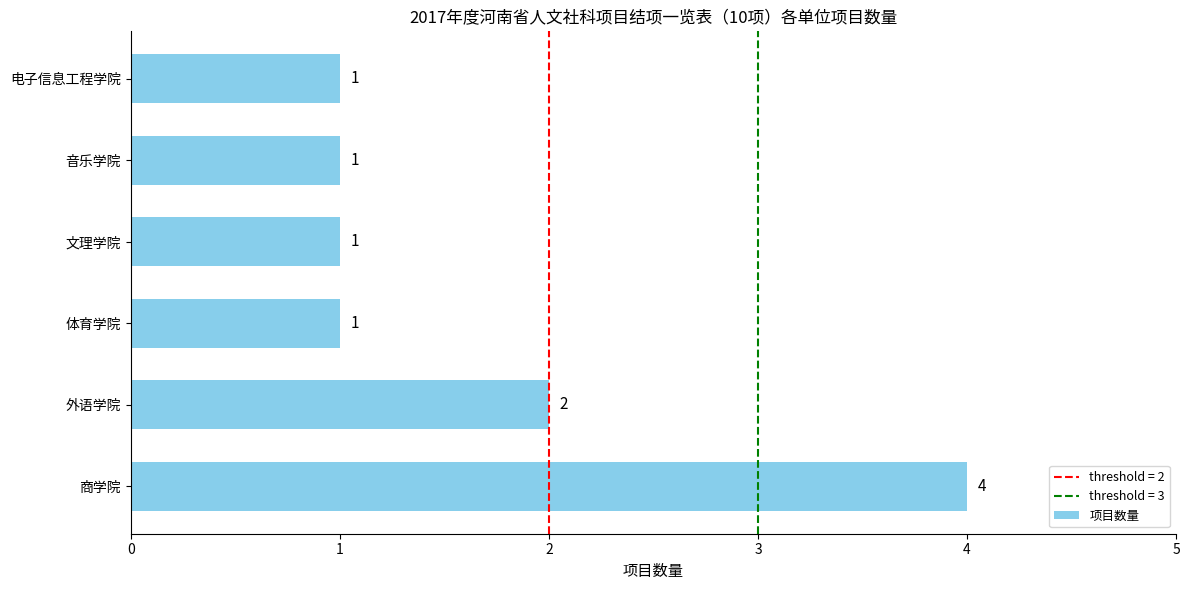

What is the sum of all values?

10